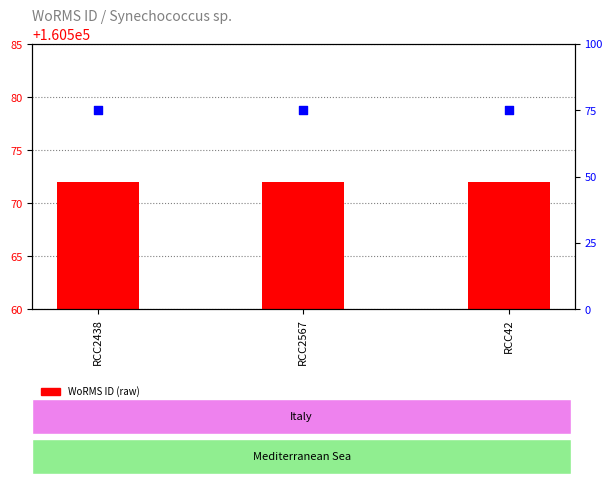

At how many categories does at least one series exceed 32?

3